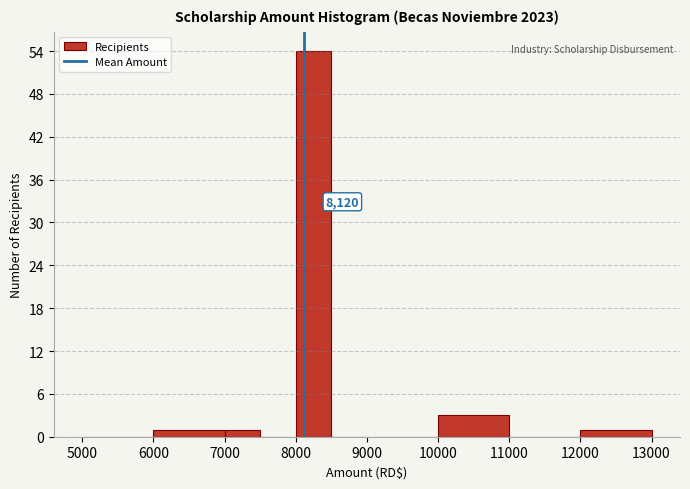

Which range on the x-axis has the tallest bar?

8000 to 8500